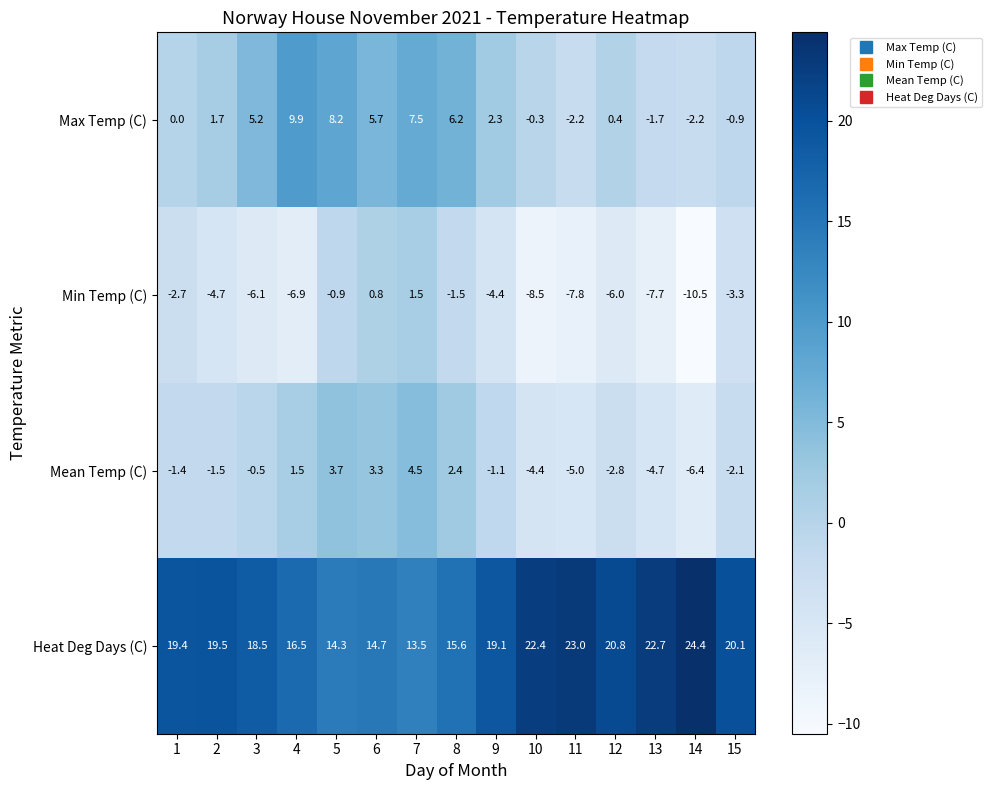

The Mean Temp (C) series shows -1.4 at 1. True or false?

True